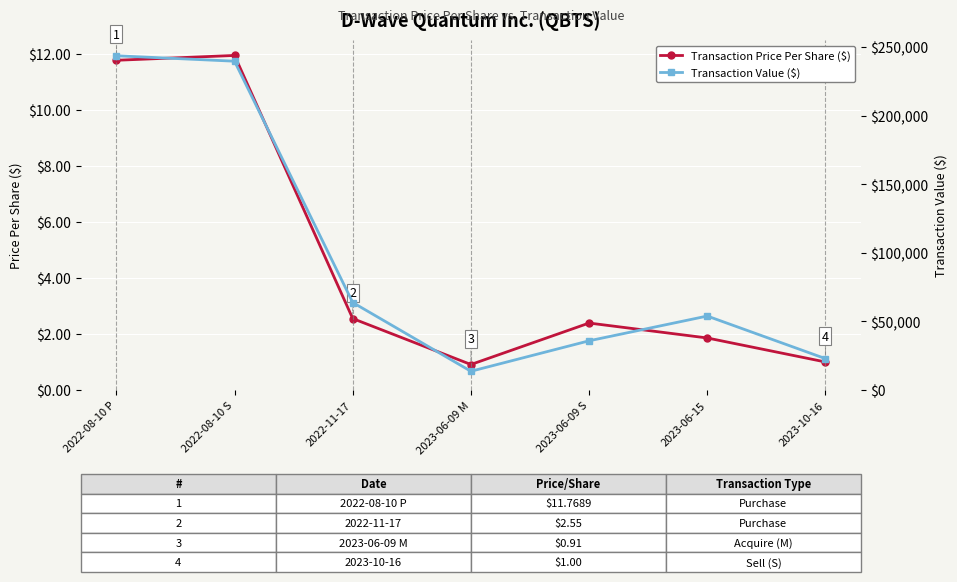

Where does the Transaction Price Per Share ($) series first go above 2?

2022-08-10 P